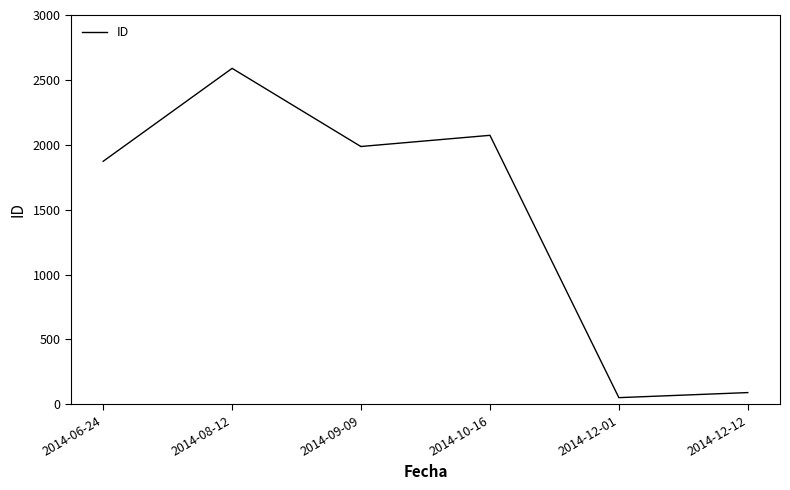

Which has a higher value, 2014-09-09 or 2014-12-01?

2014-09-09